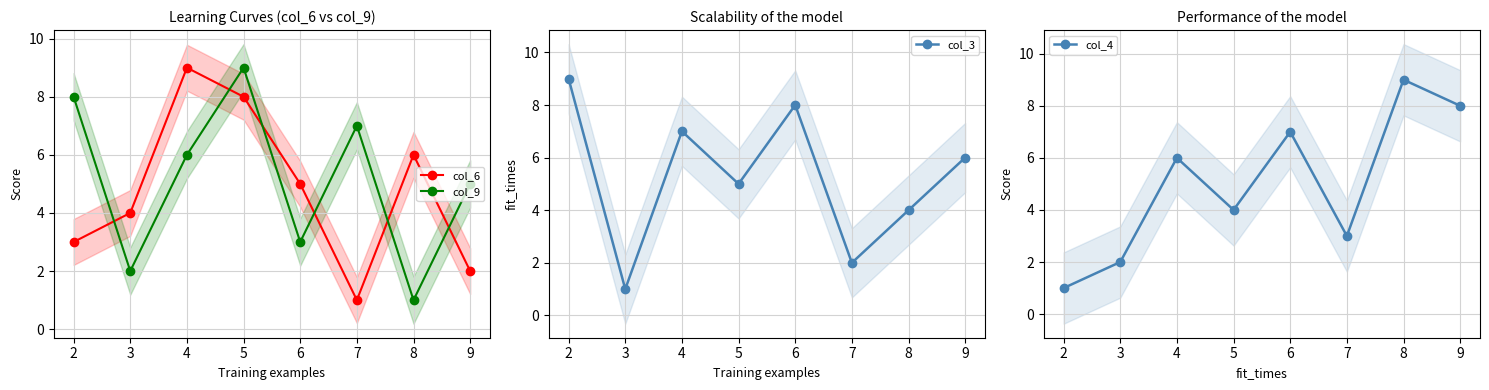

At which category does col_9 reach its first local peak?

5